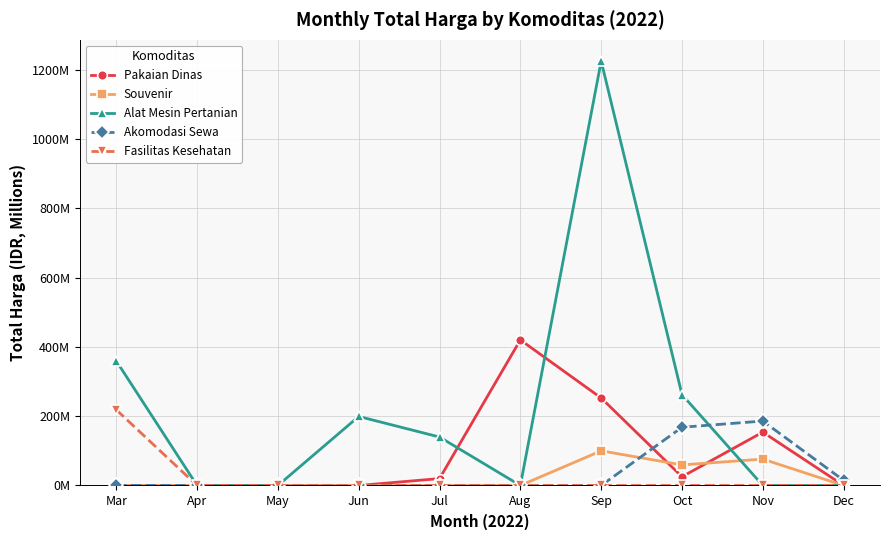

What is the sum of all Akomodasi Sewa values?

368.7